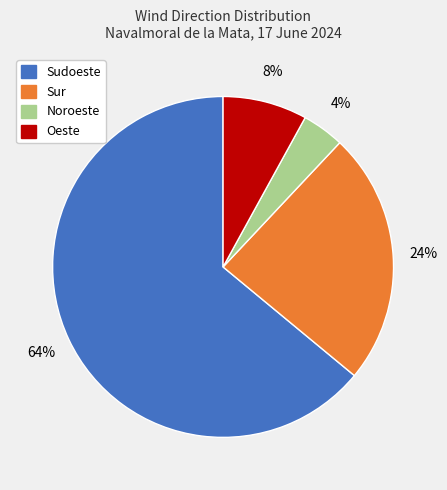

To the nearest percent, what is the difference between the largest and smallest slice percentages?

60%